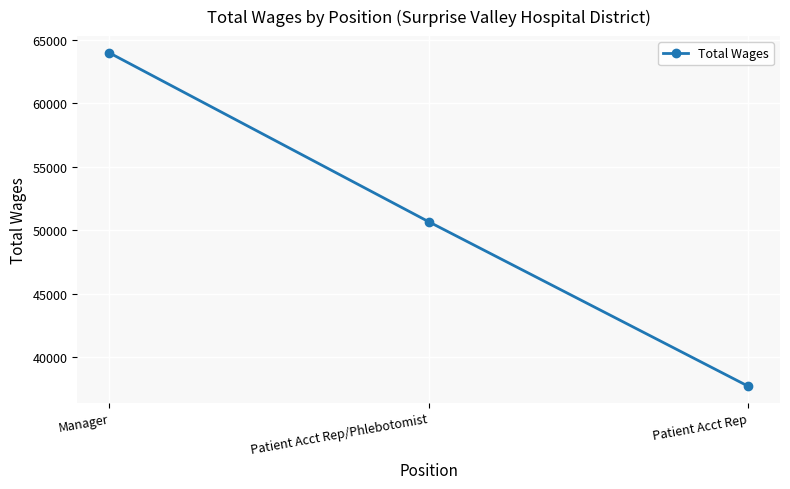

What position from the right is Patient Acct Rep/Phlebotomist?

2